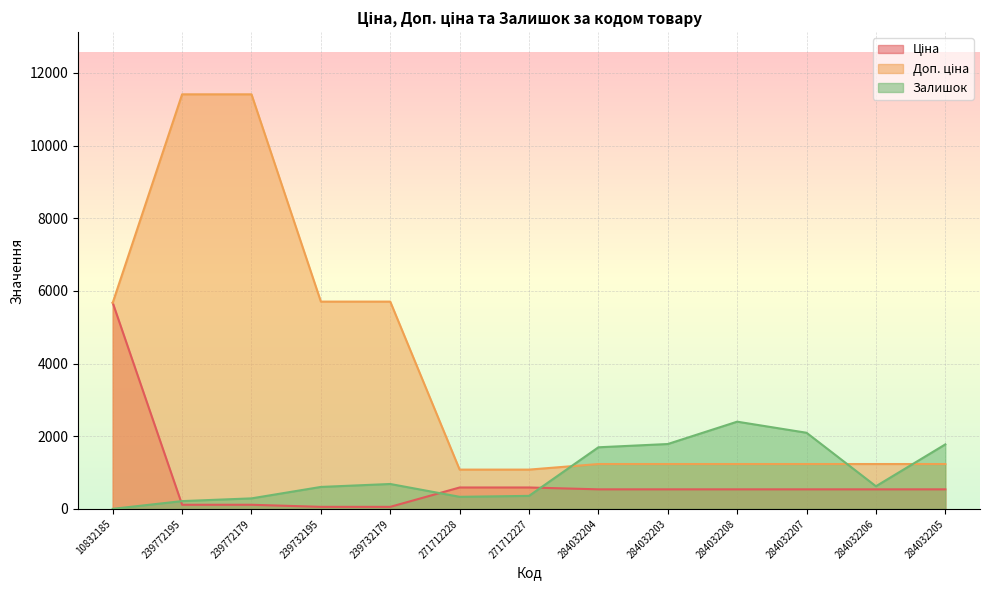

Which series has the widest spread of values?

Доп. ціна